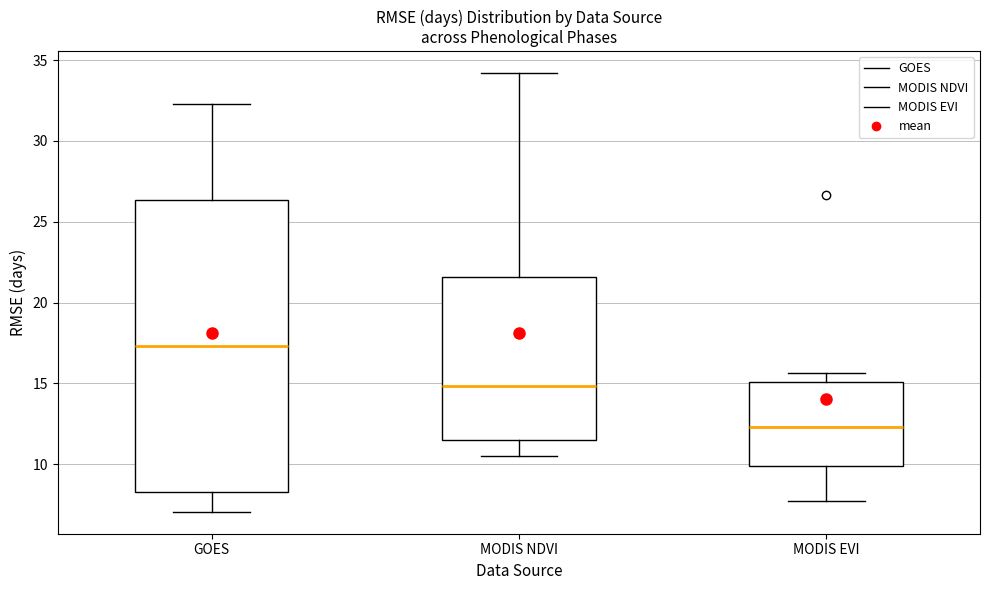

Reading left to right, transcribe this box plot: for each box, give where its median line is, the range the box spans, and where its two whiskers end, as read against the y-axis. The values are not printed on the chart, so give them approximately, as read against the axis.

GOES: median 17.5, box 8.5 to 26.5, whiskers 7.0 to 32.5
MODIS NDVI: median 15.0, box 11.5 to 21.5, whiskers 10.5 to 34.0
MODIS EVI: median 12.5, box 10.0 to 15.0, whiskers 7.5 to 15.5